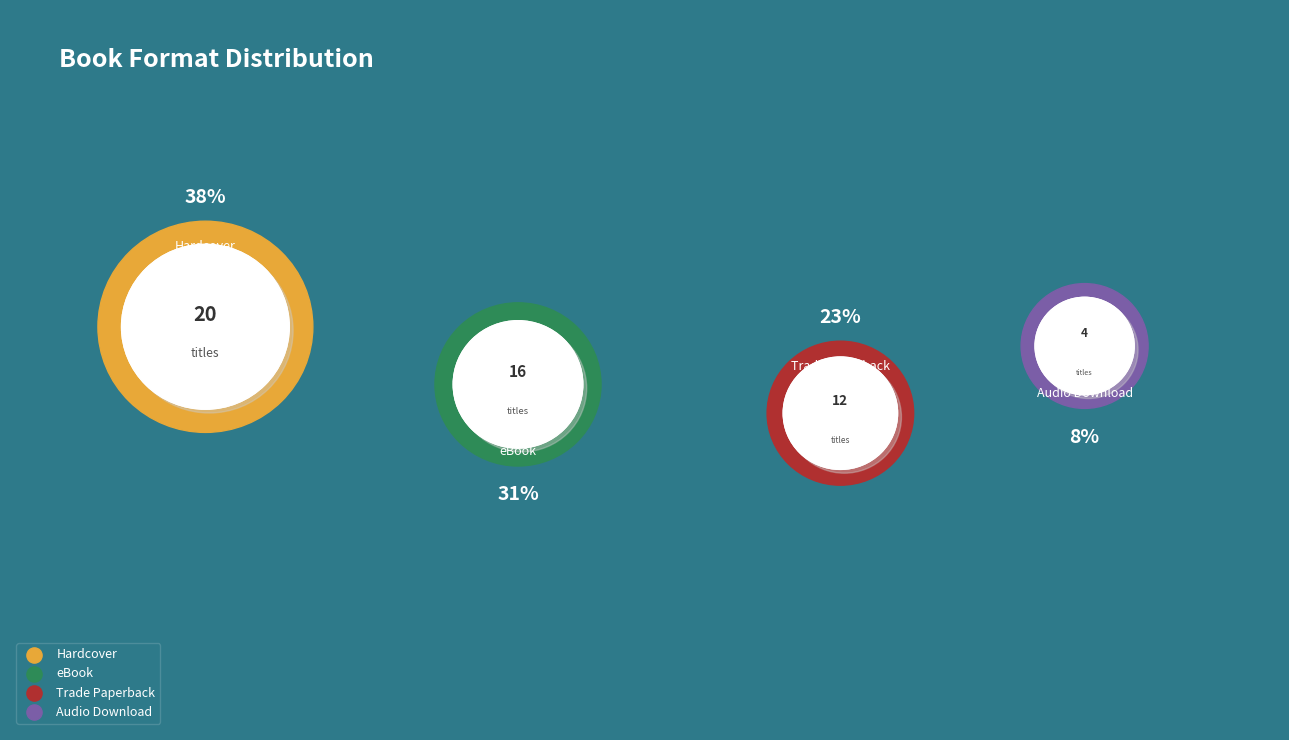

Does Audio Download account for over 50% of the chart?

No